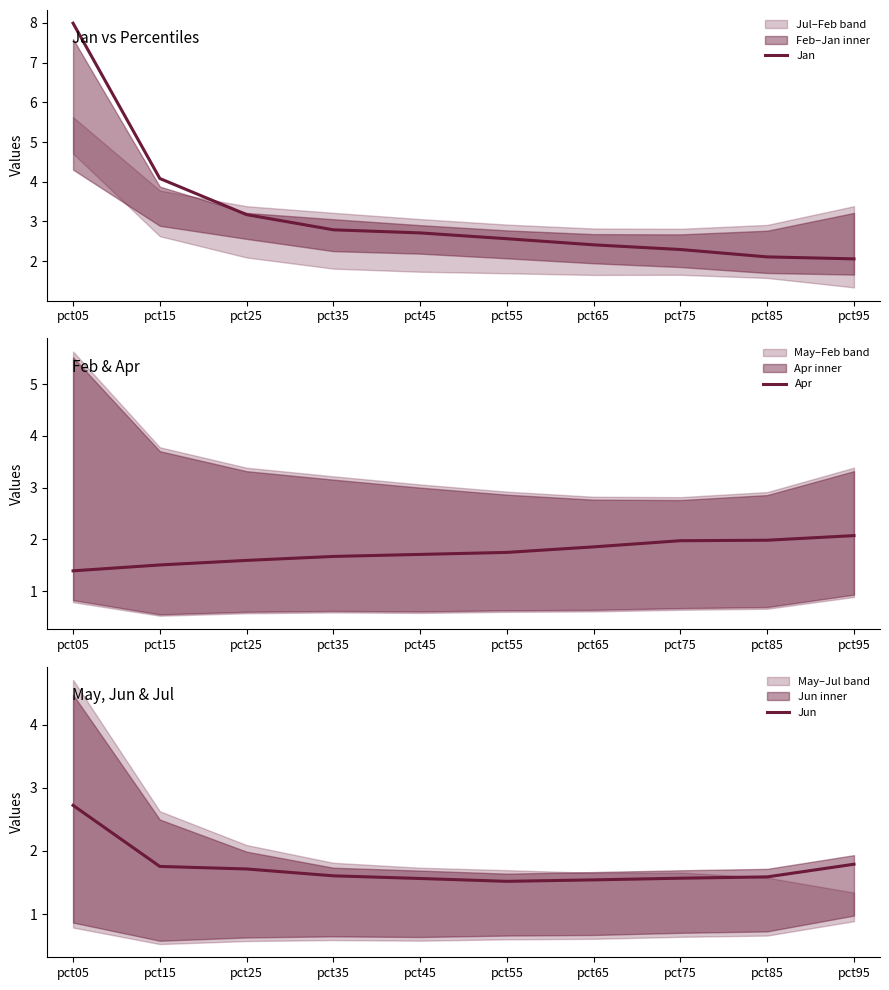

Reading left to right, extract all data points from this chart.

Jan: pct05=8.0	pct15=4.1	pct25=3.2	pct35=2.8	pct45=2.7	pct55=2.6	pct65=2.4	pct75=2.3	pct85=2.1	pct95=2.1
Apr: pct05=1.4	pct15=1.5	pct25=1.6	pct35=1.7	pct45=1.7	pct55=1.7	pct65=1.9	pct75=2.0	pct85=2.0	pct95=2.1
Jun: pct05=2.7	pct15=1.8	pct25=1.7	pct35=1.6	pct45=1.6	pct55=1.5	pct65=1.5	pct75=1.6	pct85=1.6	pct95=1.8